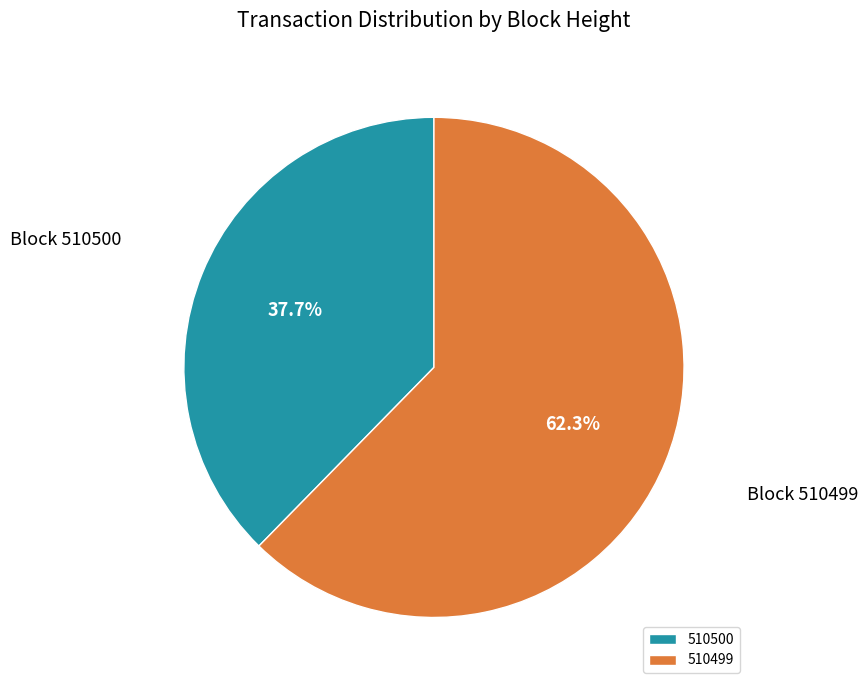

Approximately how many times larger is the value at 510500 compared to 510499?

0.6